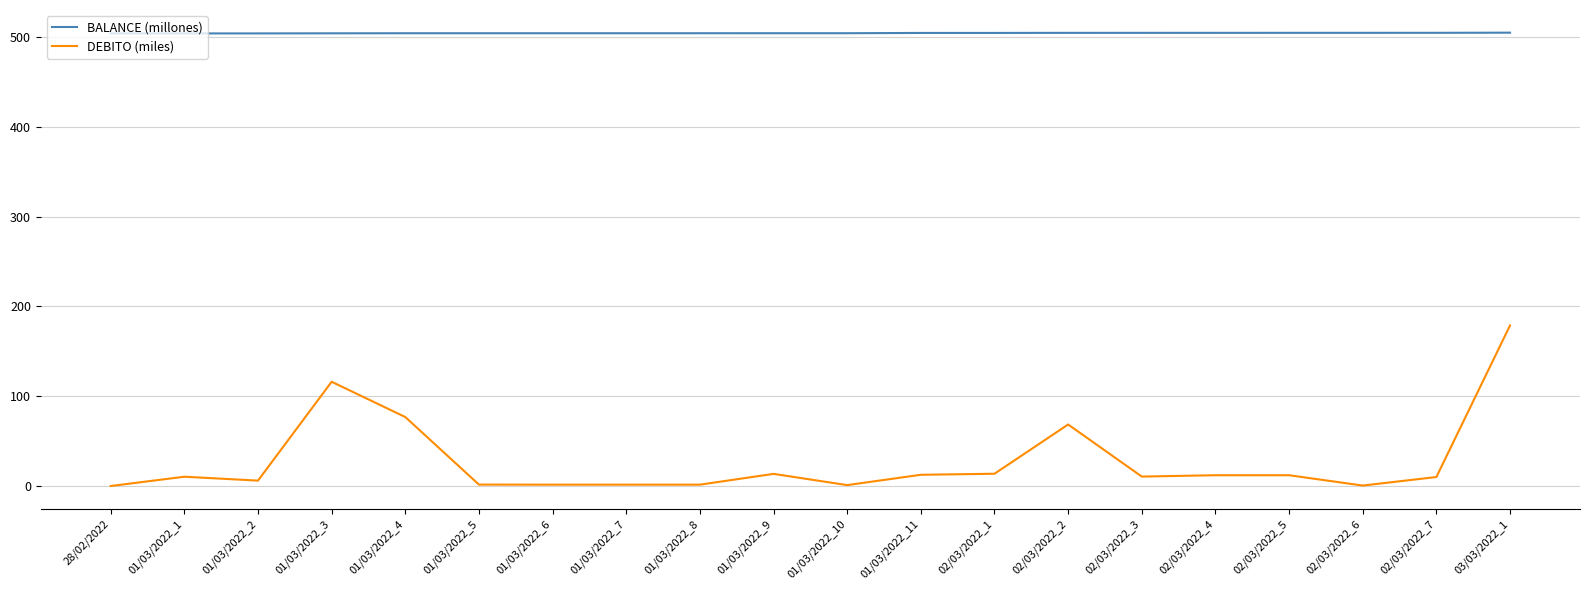

Rank the series by their maximum value, from lowest to highest.

DEBITO (miles), BALANCE (millones)